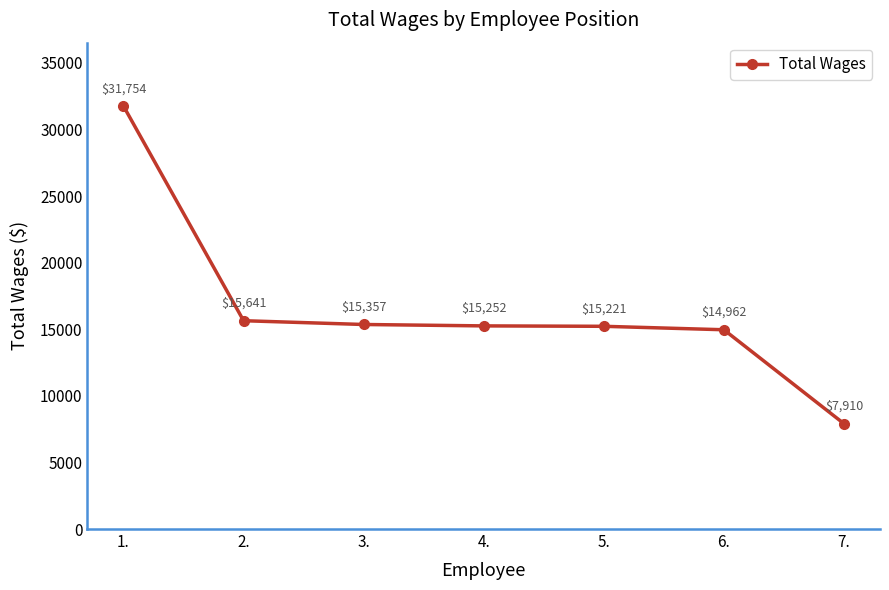

Reading right to left, list all the values displayed in this chart.

7910	14962	15221	15252	15357	15641	31754